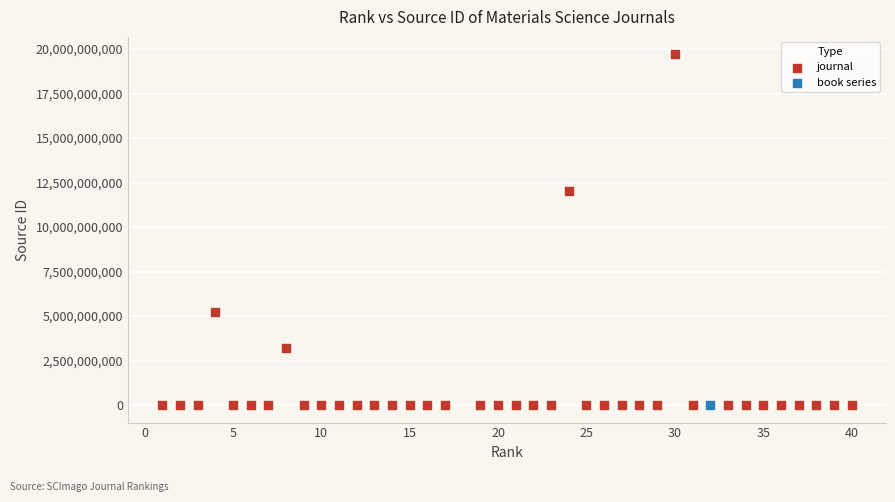

What are all the series names shown in the legend?

journal, book series